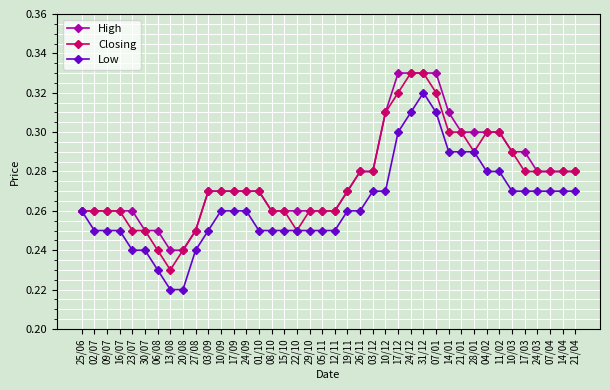

What is the label of the 22nd point from the left?

19/11